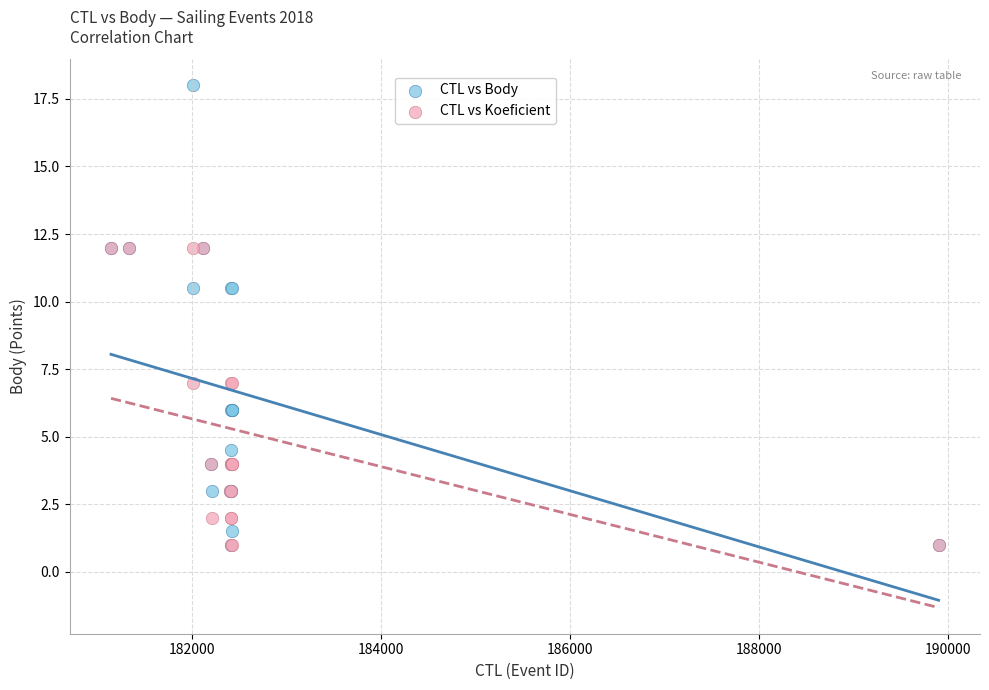

What are all the series names shown in the legend?

CTL vs Body, CTL vs Koeficient